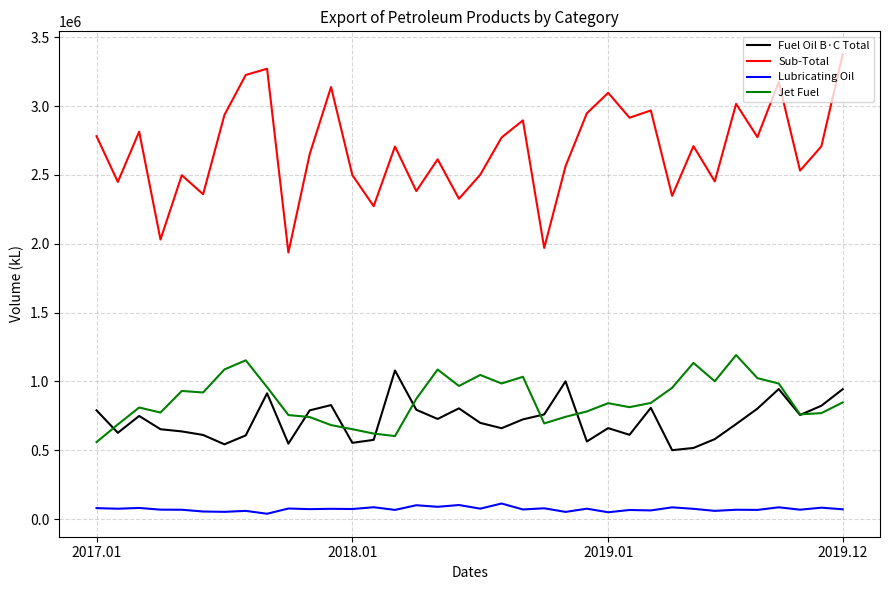

In Jet Fuel, how many points are lower than both neighbors (excluding endpoints)?

9